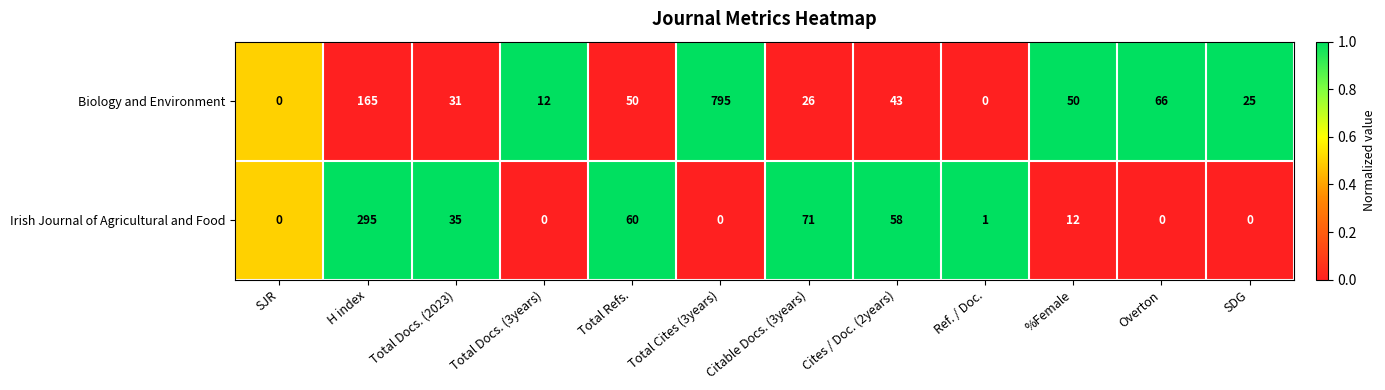

What value does the Biology and Environment series have at %Female, to the nearest 10?

50